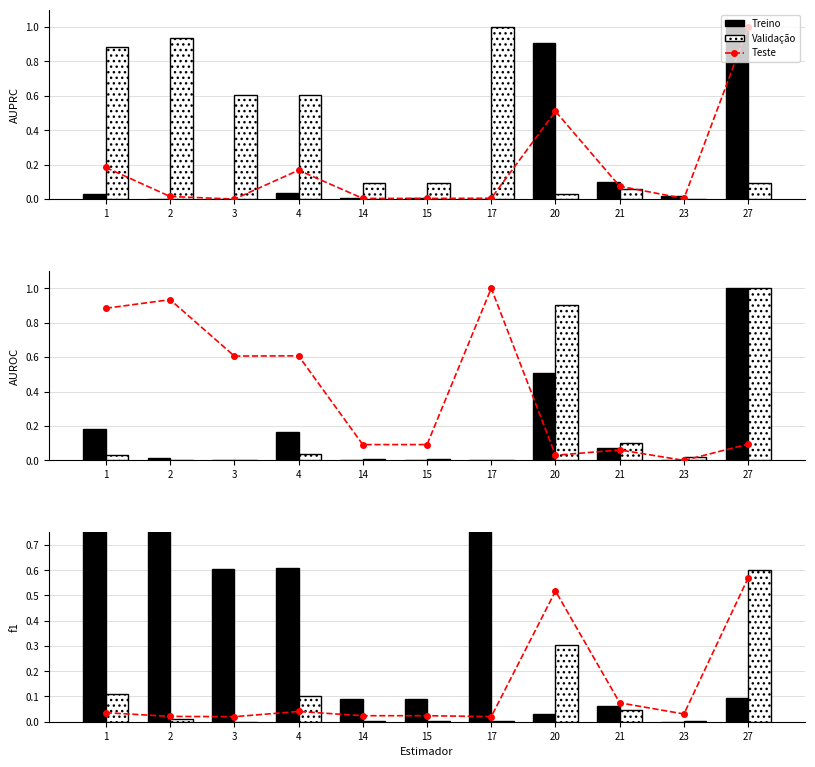

Between 17 and 1, which is larger?

1